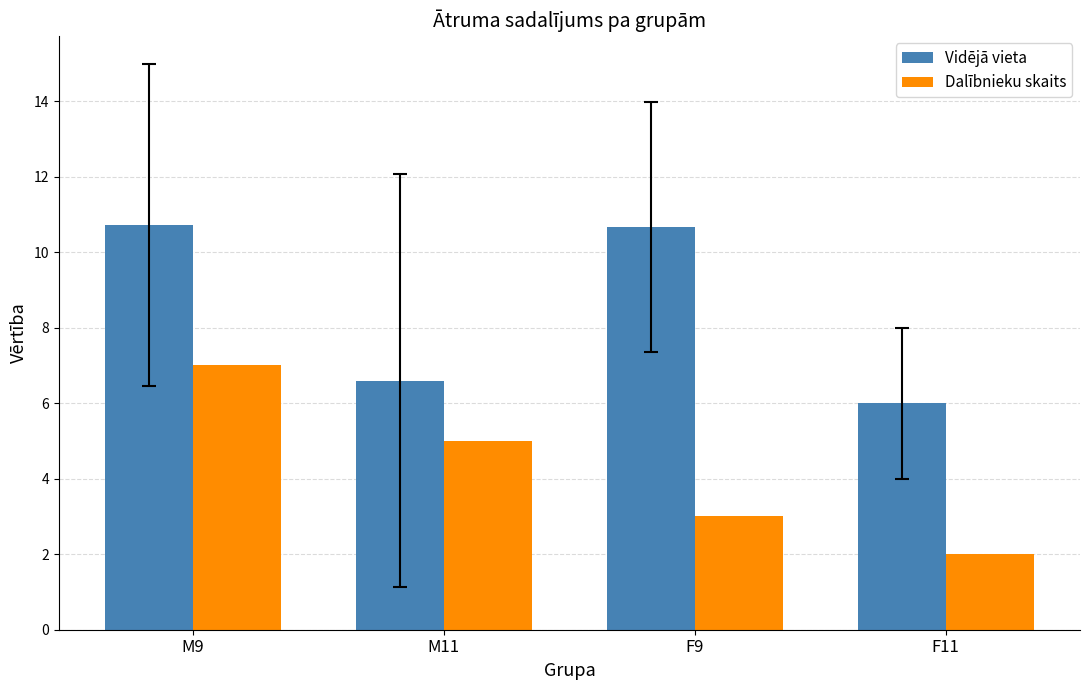

List the series in order of their overall mean, lowest first.

Dalībnieku skaits, Vidējā vieta